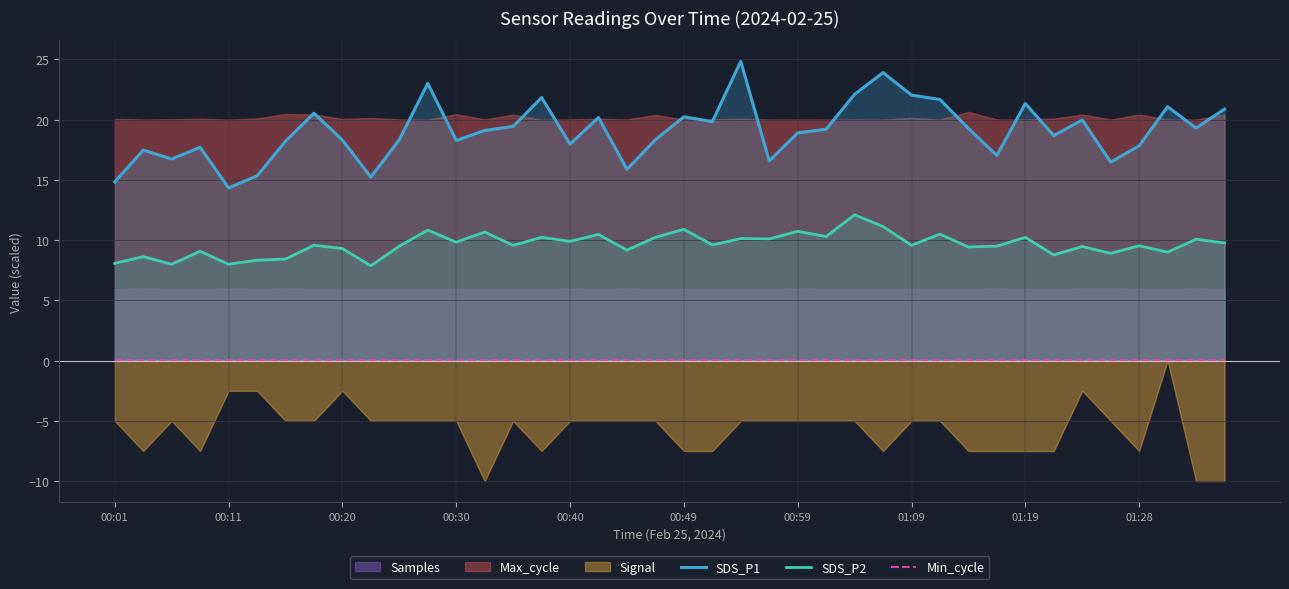

True or false: SDS_P1 and SDS_P2 cross at least once.

False